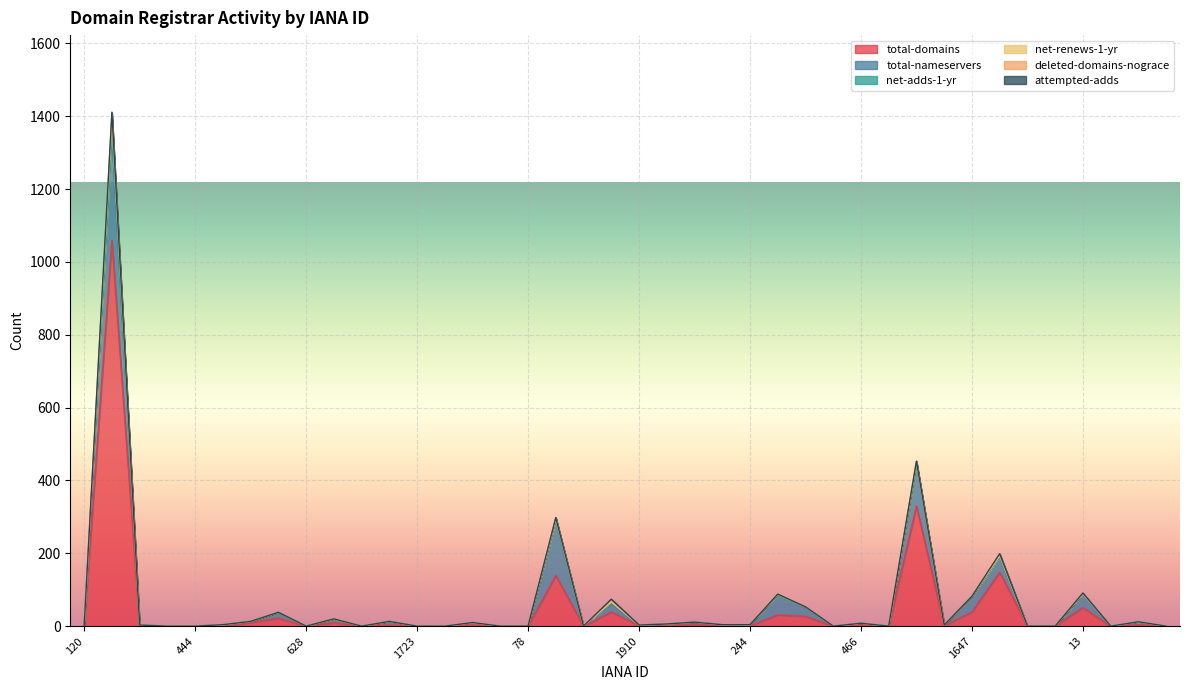

True or false: attempted-adds and total-nameservers cross at least once.

False